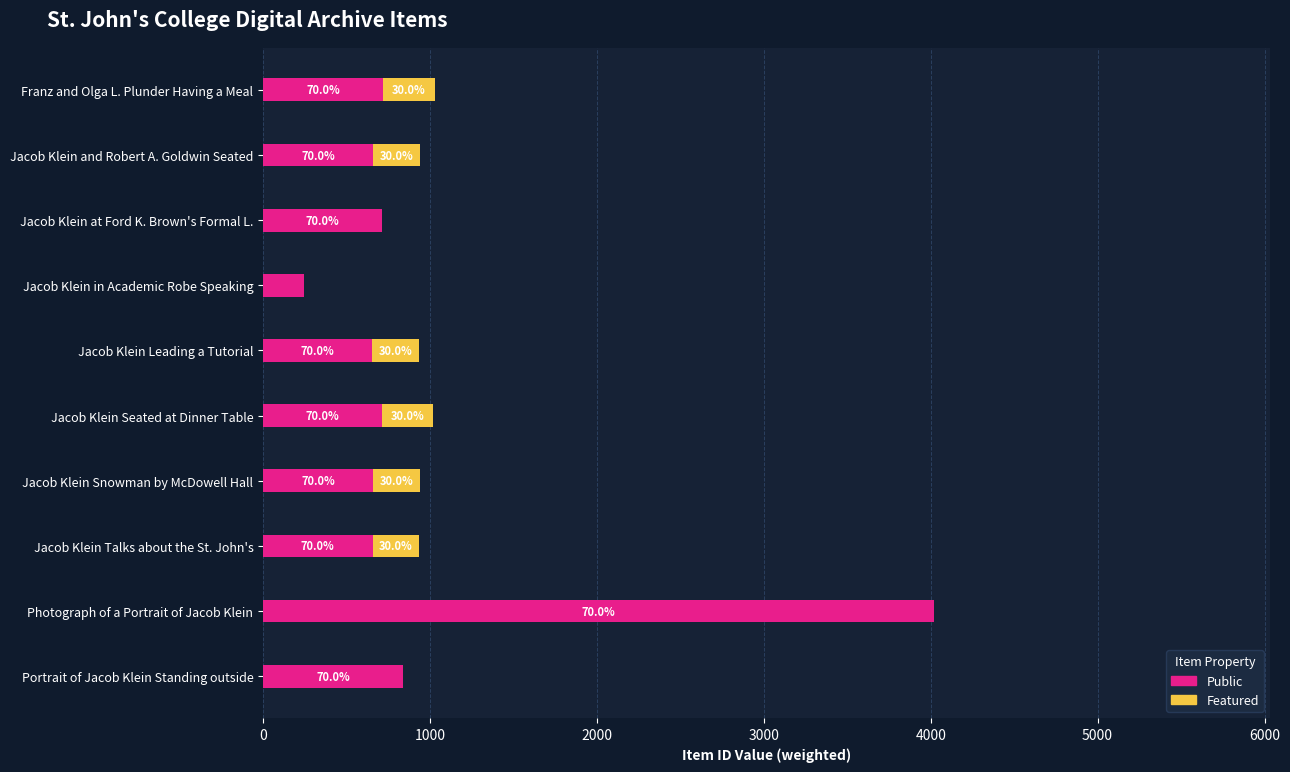

What are all the series names shown in the legend?

Public, Featured